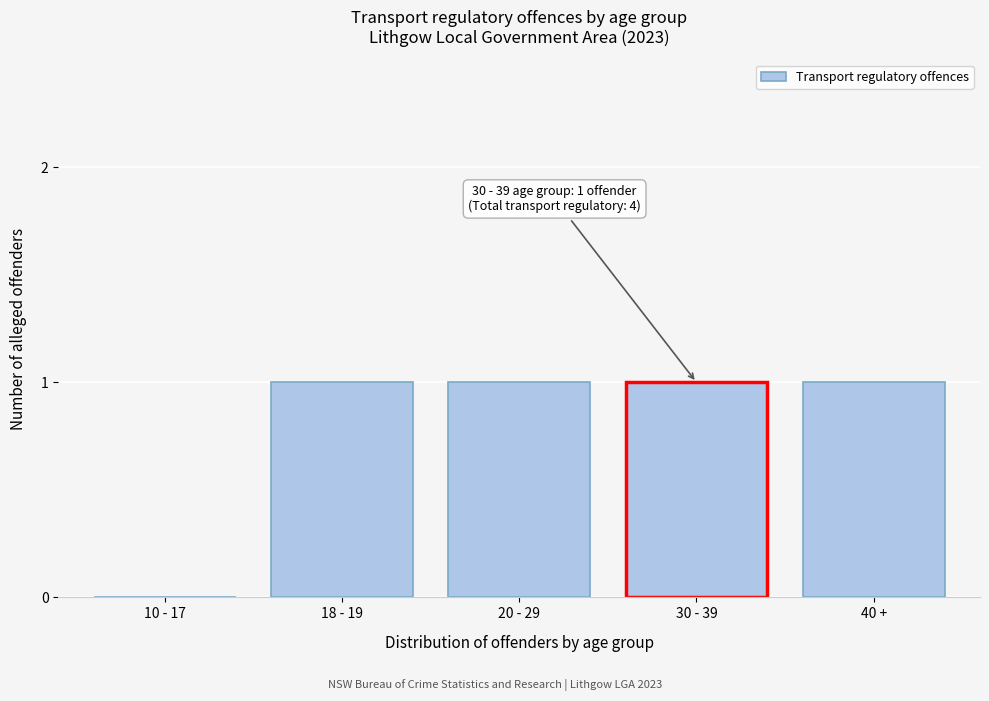

Reading left to right, list all the values displayed in this chart.

10 - 17=0	18 - 19=1	20 - 29=1	30 - 39=1	40 +=1